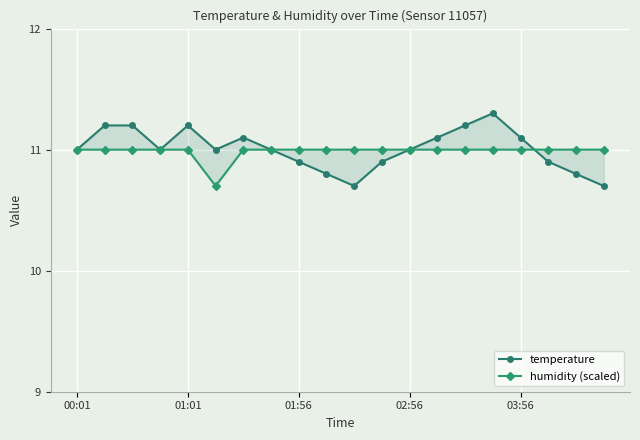

What is the total value across all series at 03:56?

22.1